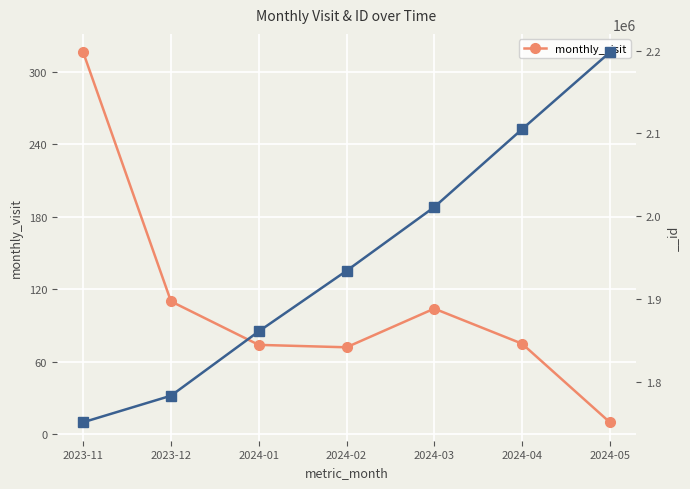

Rank the categories by value from highest to lowest.

2023-11, 2023-12, 2024-03, 2024-04, 2024-01, 2024-02, 2024-05